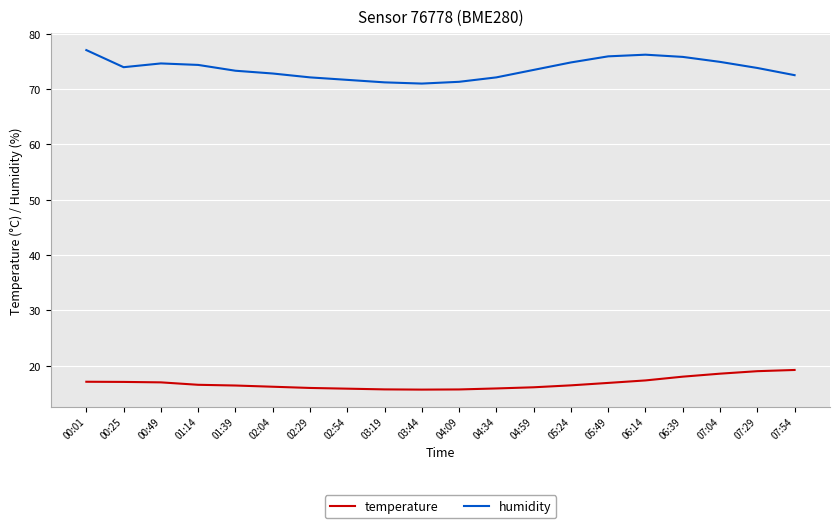

What position from the left is 07:54?

20